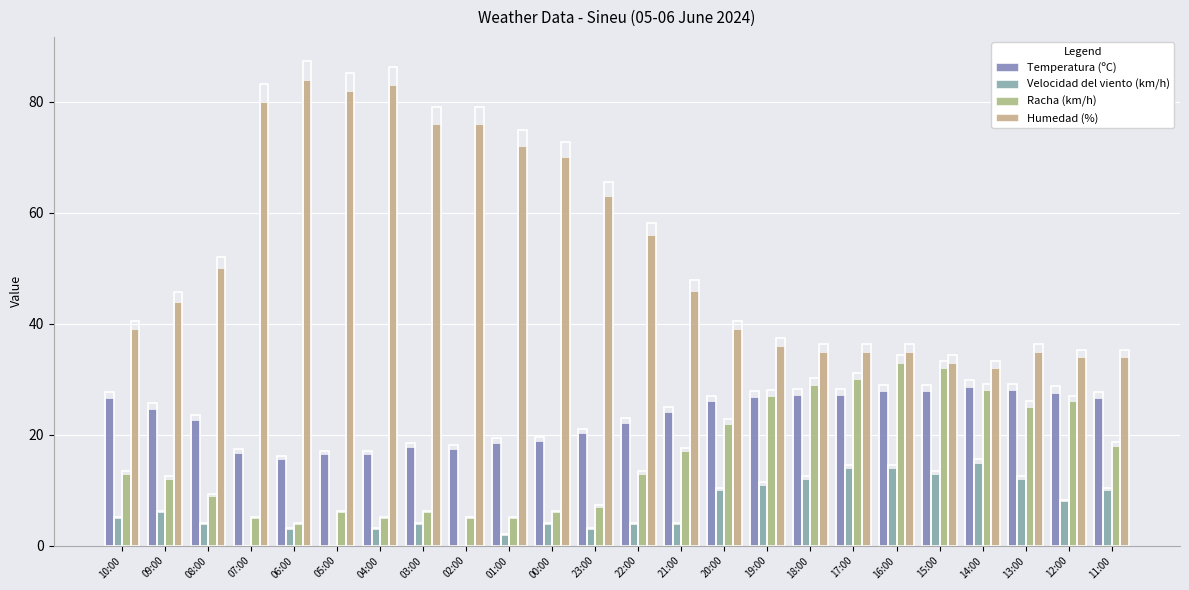

What is the value of the Velocidad del viento (km/h) bar at the 14th from the left?

4.0